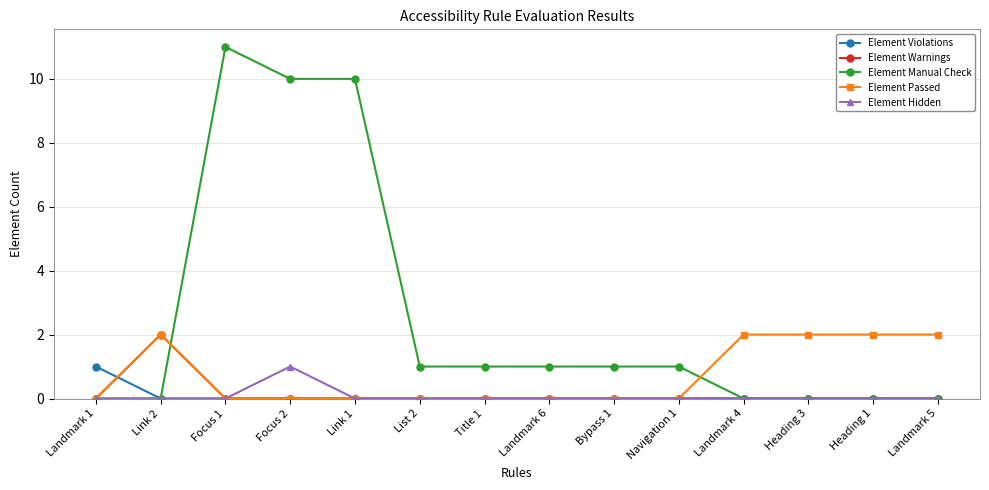

Which series has the largest total across all categories?

Element Manual Check